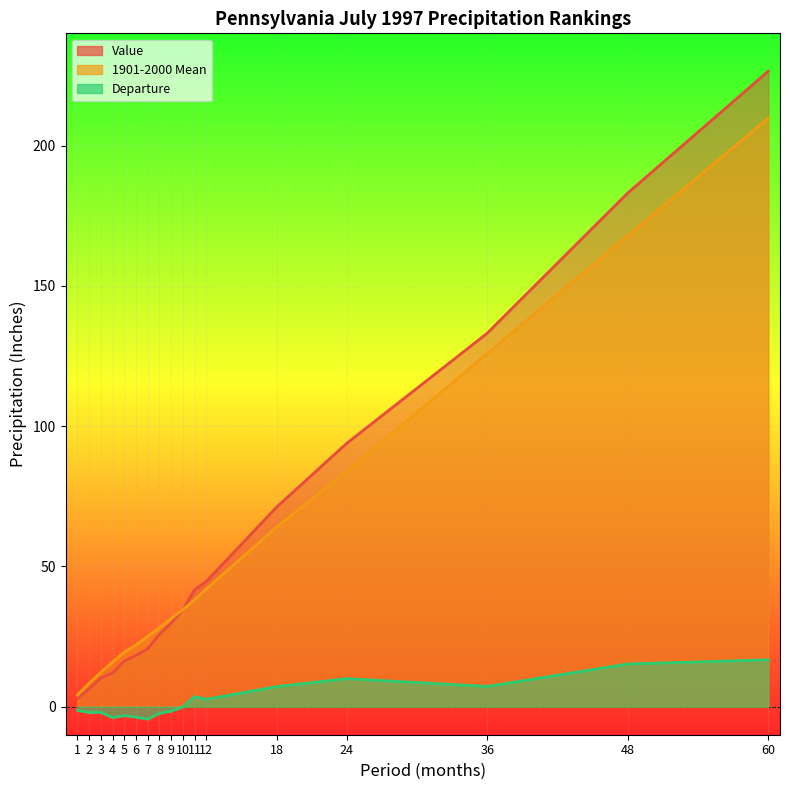

What are all the series names shown in the legend?

Value, 1901-2000 Mean, Departure